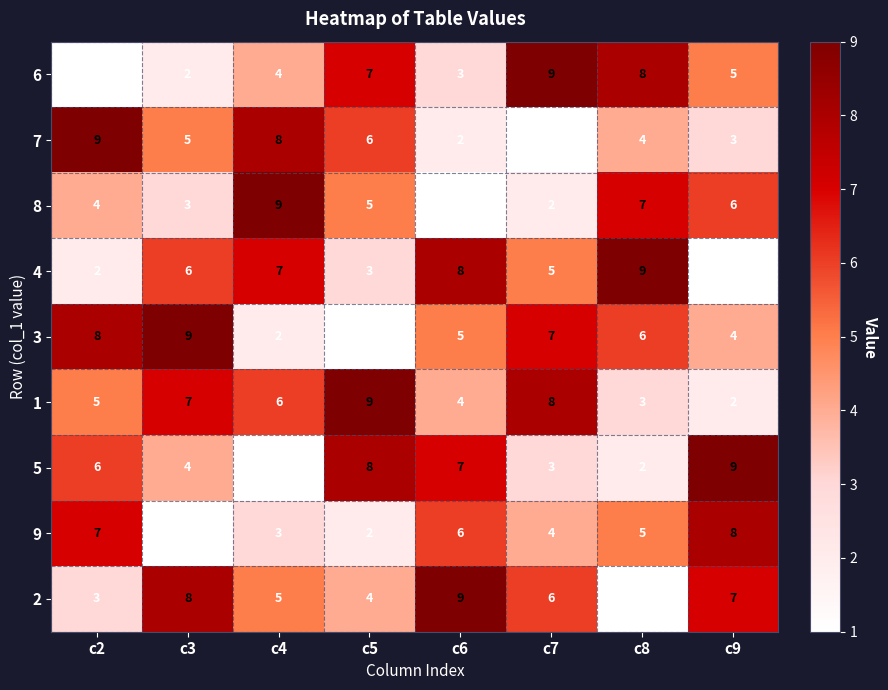

Which series changed the most between c4 and c5?

5